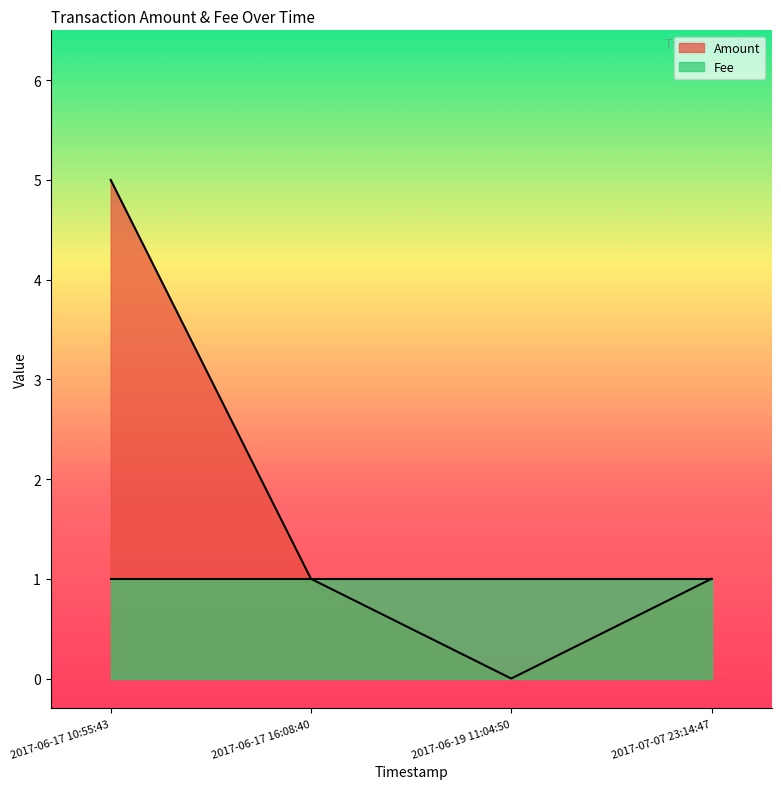

What position from the right is 2017-06-17 10:55:43?

4